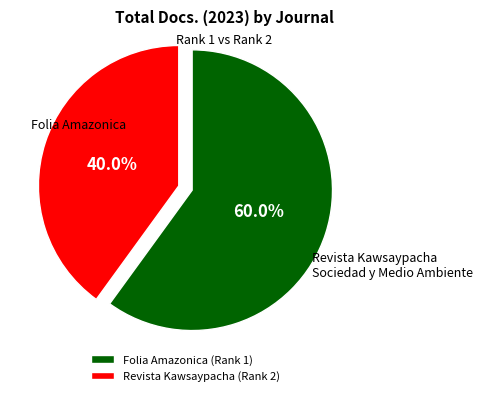

What portion of the pie excludes Revista Kawsaypacha?

60.0%